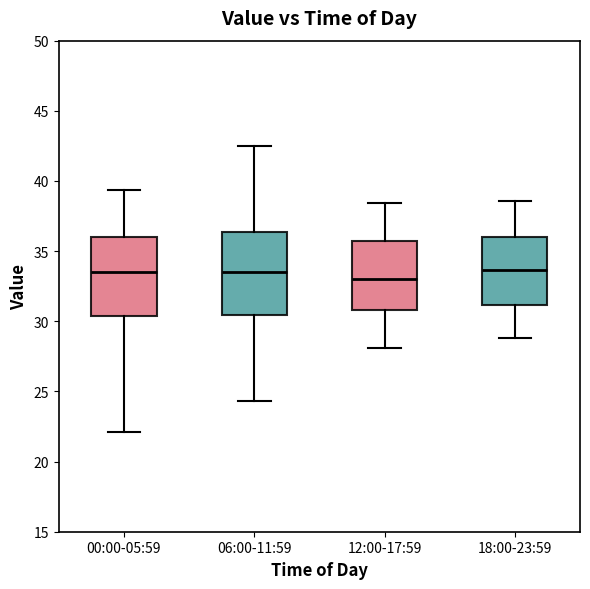

Which box's median line is the lowest?

12:00-17:59